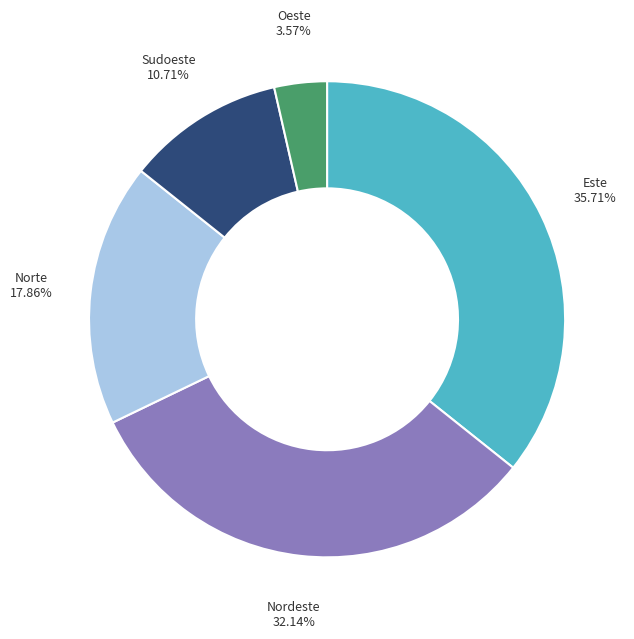

Is there any slice that represents more than half of the pie?

No